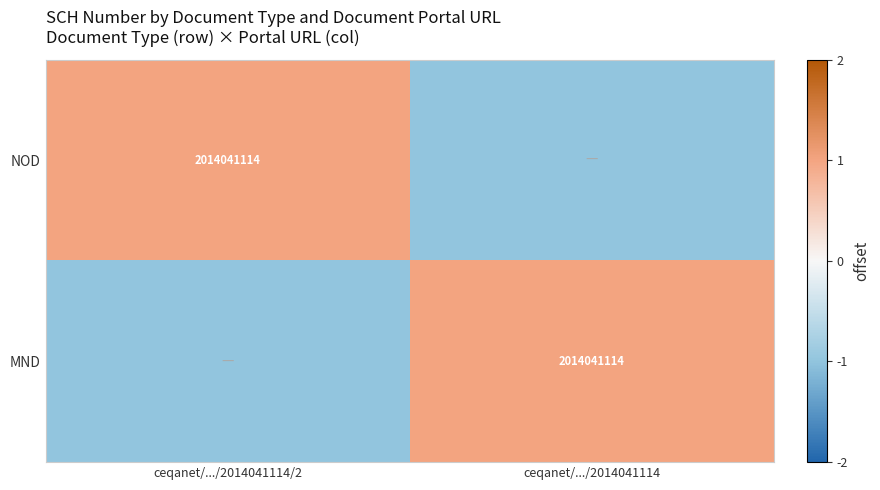

The MND series shows 3005289848 at ceqanet/.../2014041114. True or false?

False